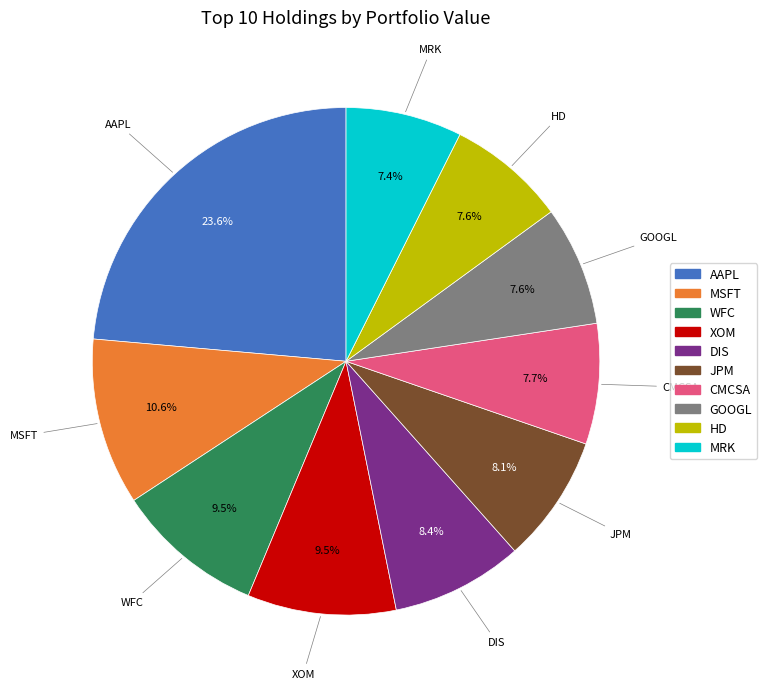

How many slices are in this pie chart?

10